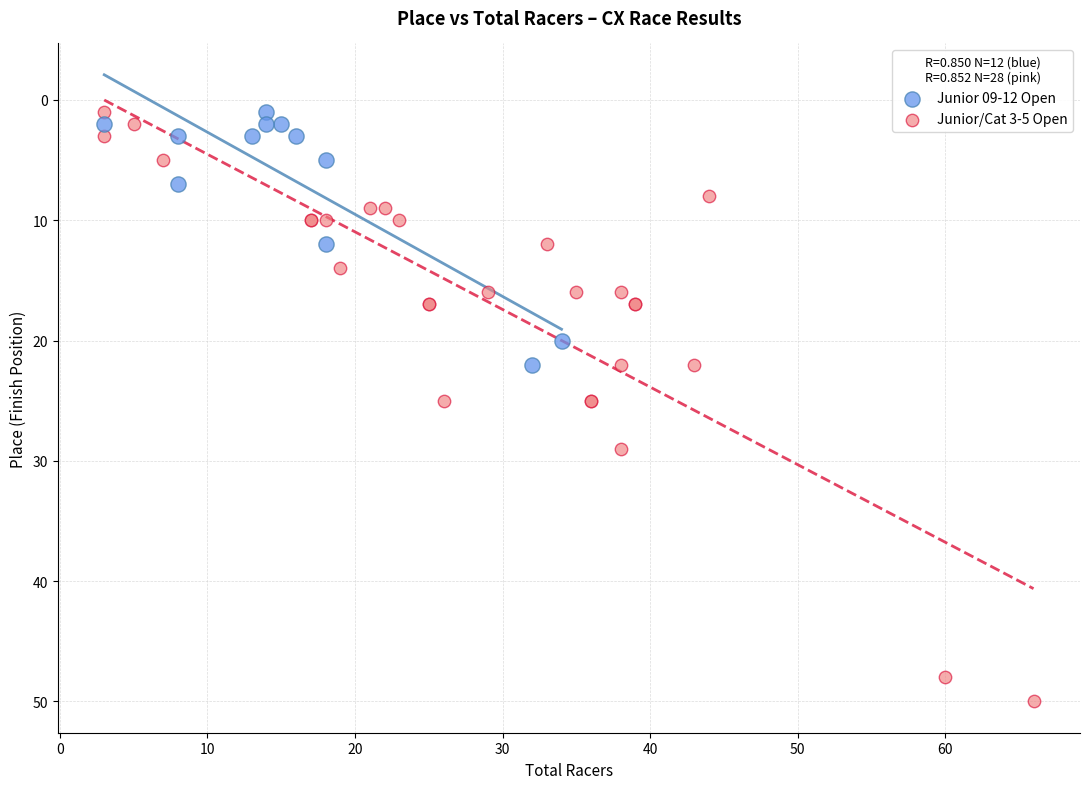

Which series contains the highest Y value?

Junior/Cat 3-5 Open